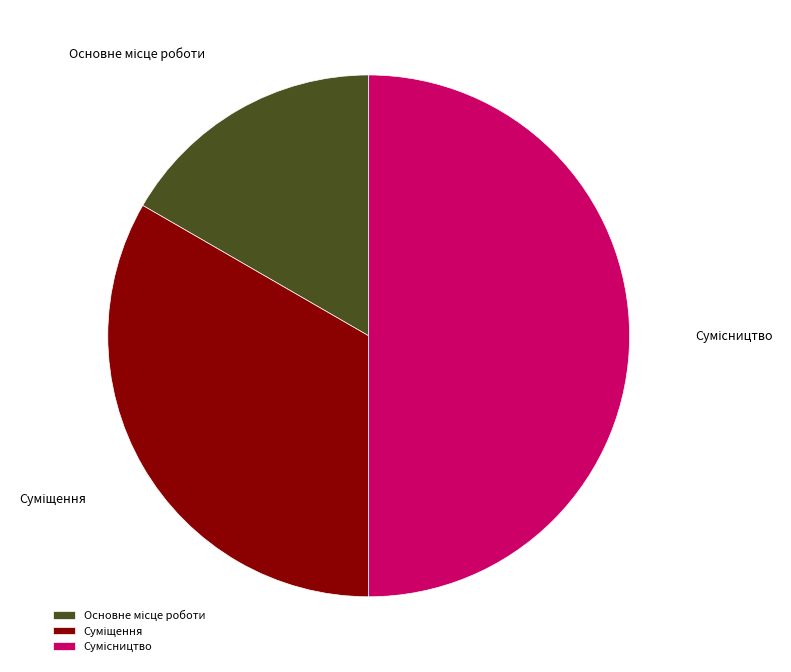

What is the change in value from Основне місце роботи to Сумісництво?

+2